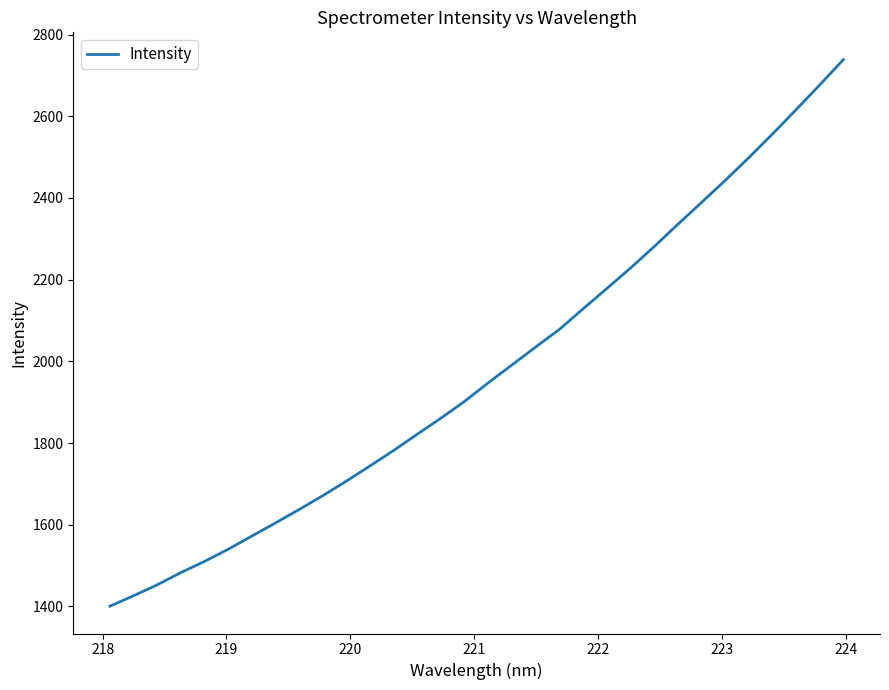

What is the maximum value shown in the chart?

2738.5